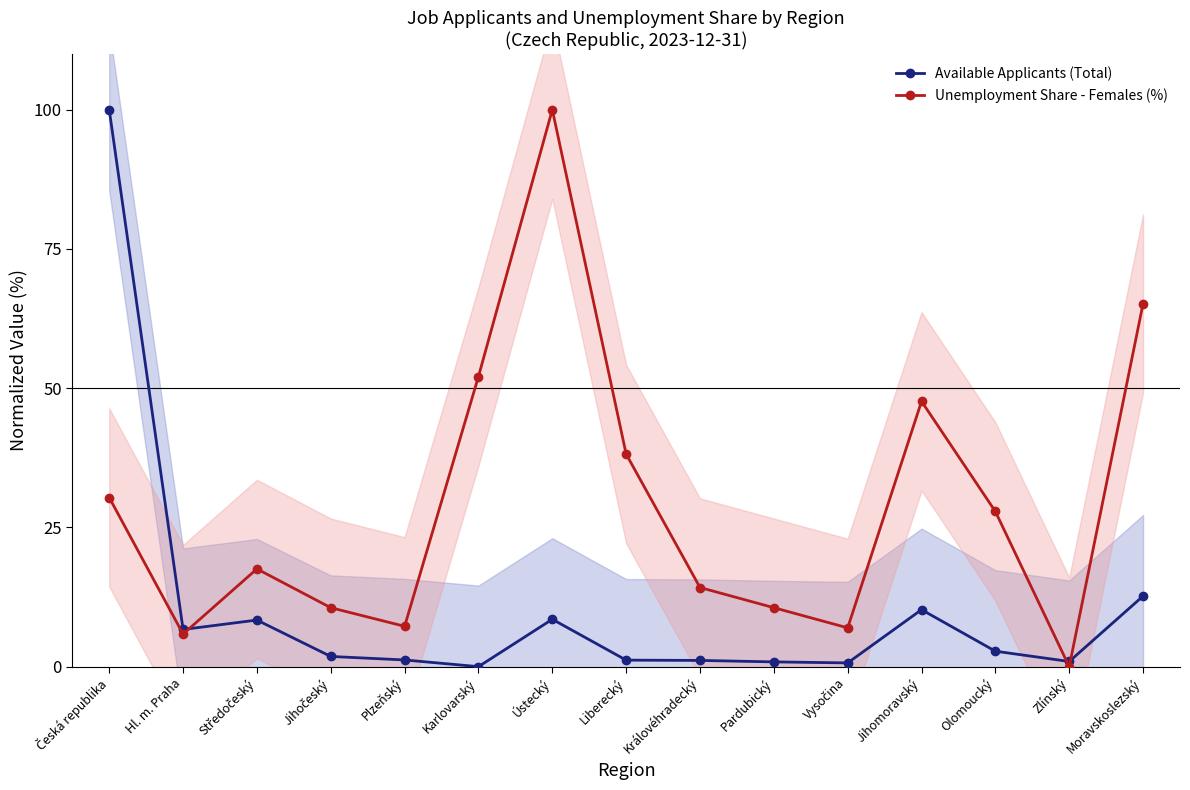

At which category does Available Applicants (Total) reach its first local peak?

Středočeský